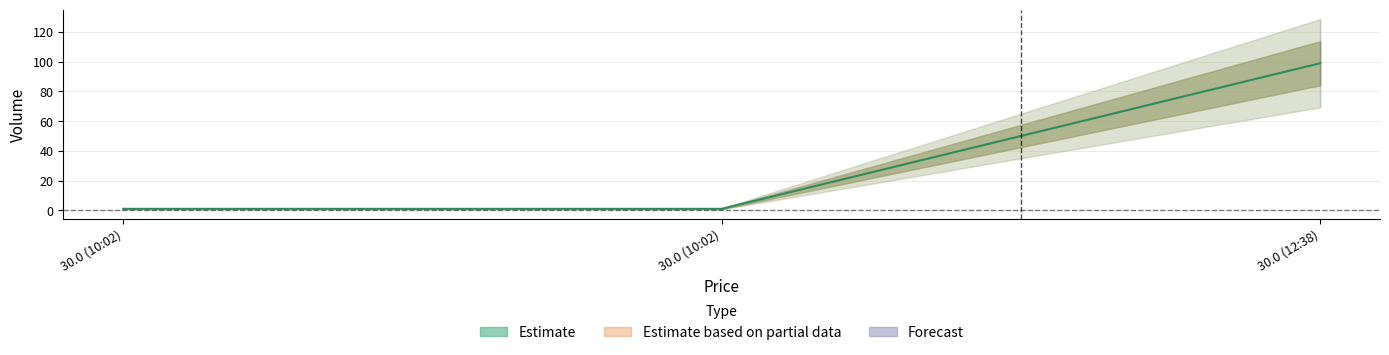

List the labels in order of value, largest first.

12:38:47, 10:02:22, 10:02:22